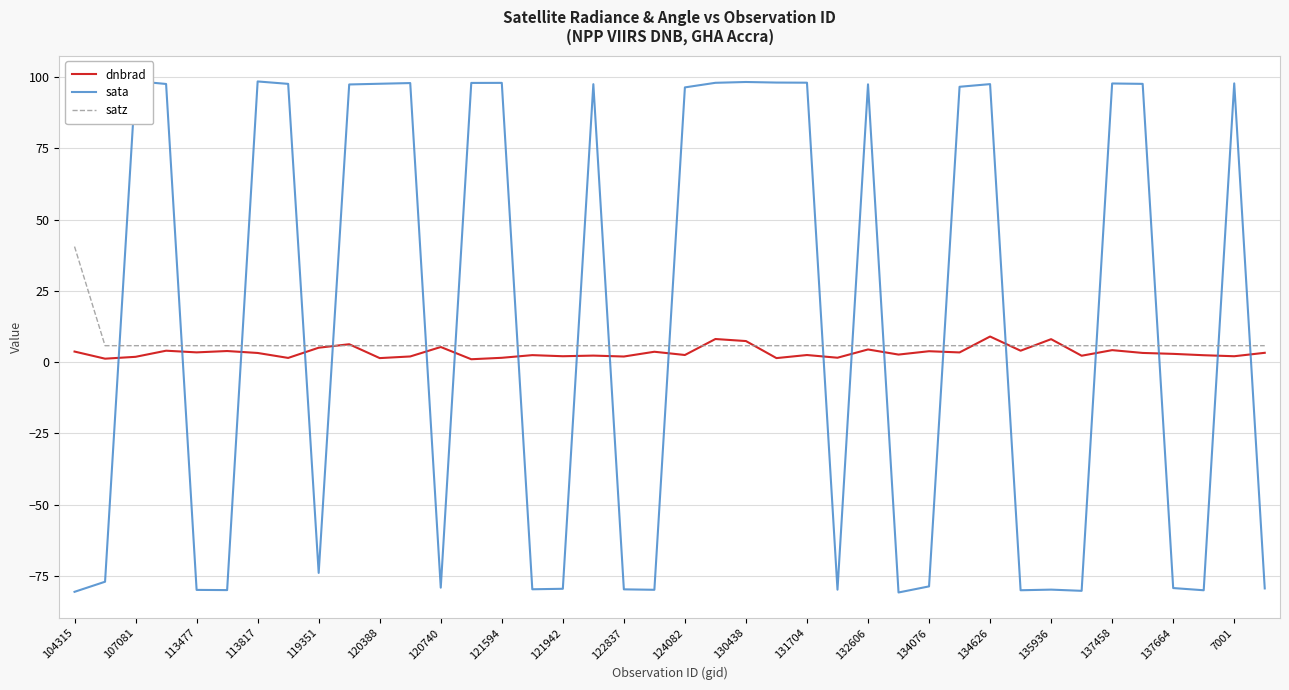

At which label does satz reach its peak?

104315